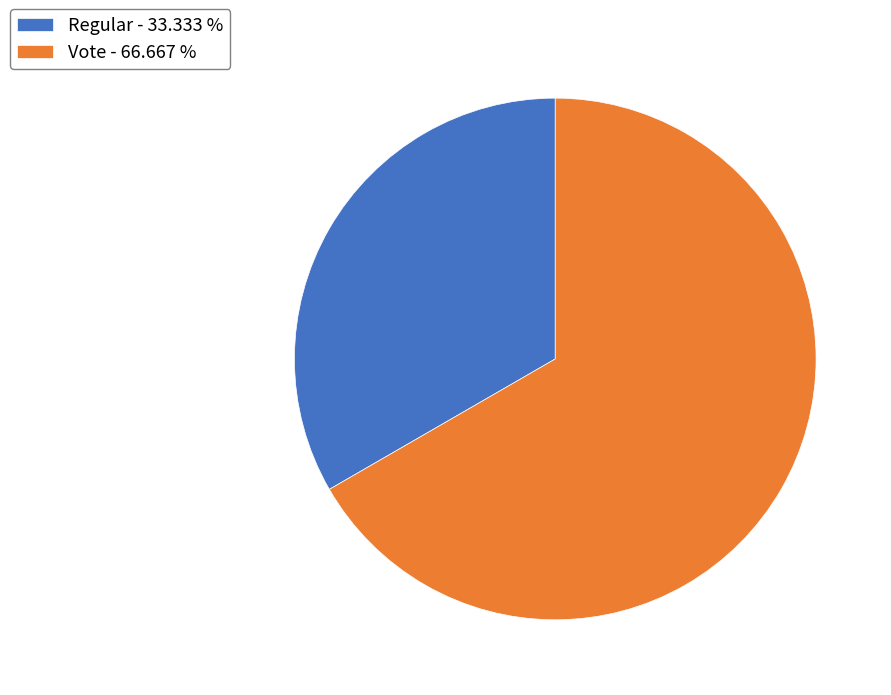

Which category has the biggest portion of the pie?

Vote